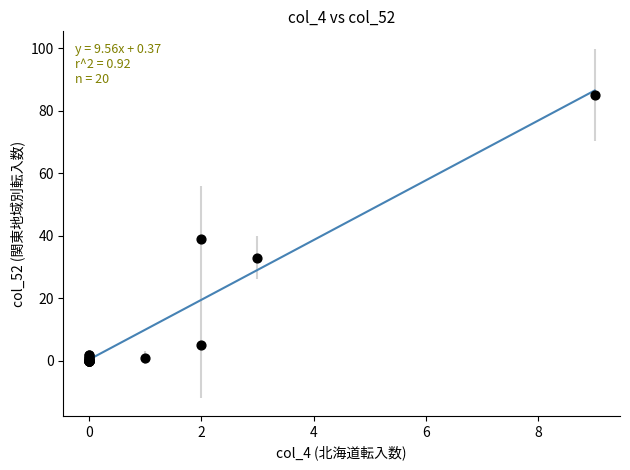

What Y value in the scatter plot is closest to 42?

39